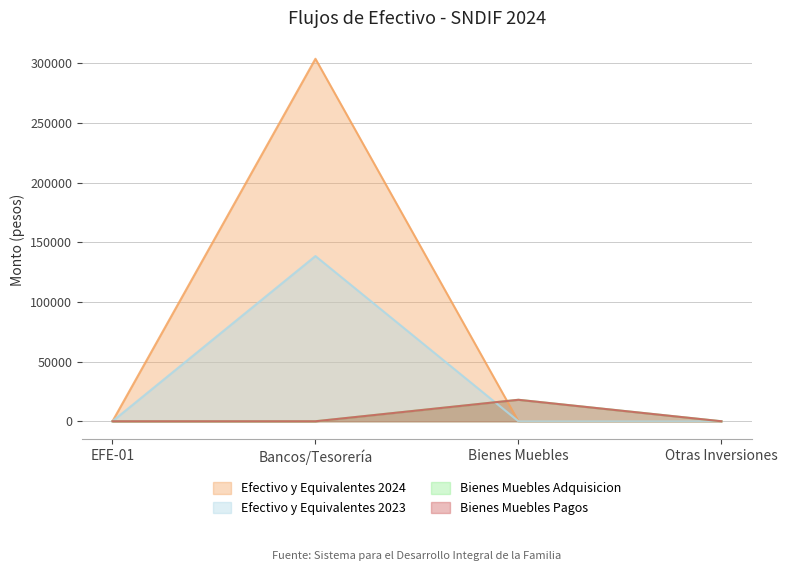

True or false: Efectivo y Equivalentes 2023 and Efectivo y Equivalentes 2024 cross at least once.

False